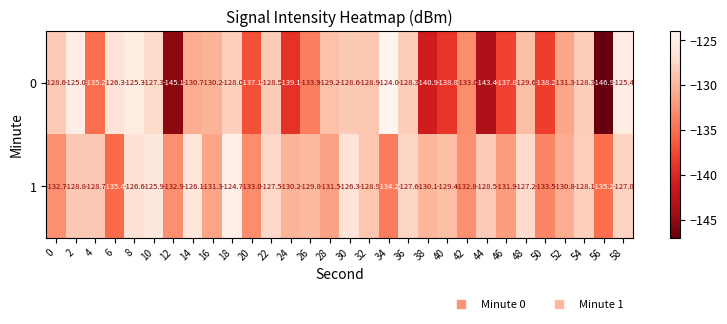

Which series changed the most between 24 and 28?

0